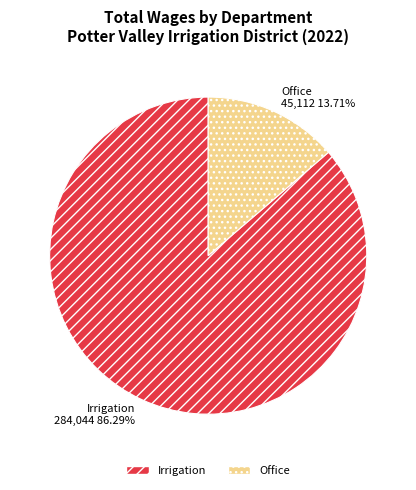

Which slice represents more than half of the pie?

Irrigation